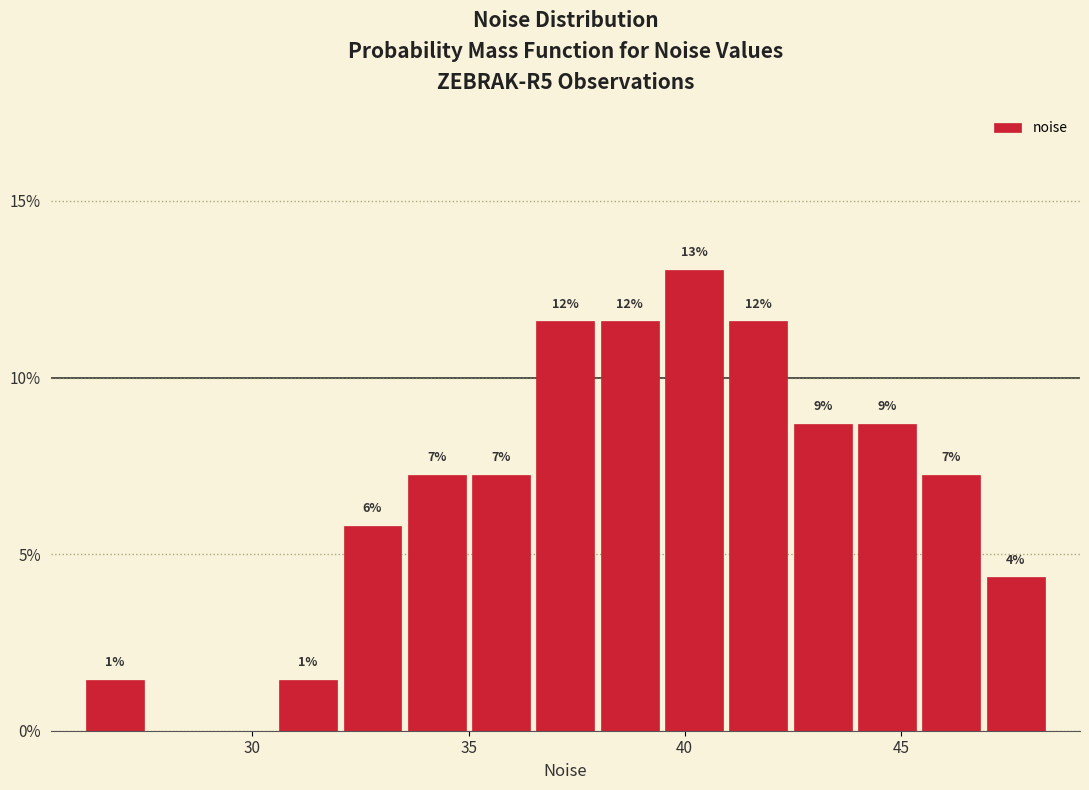

Around what value on the x-axis is the tallest bar? Give the approximate position of its centre, as read against the axis.

40.0